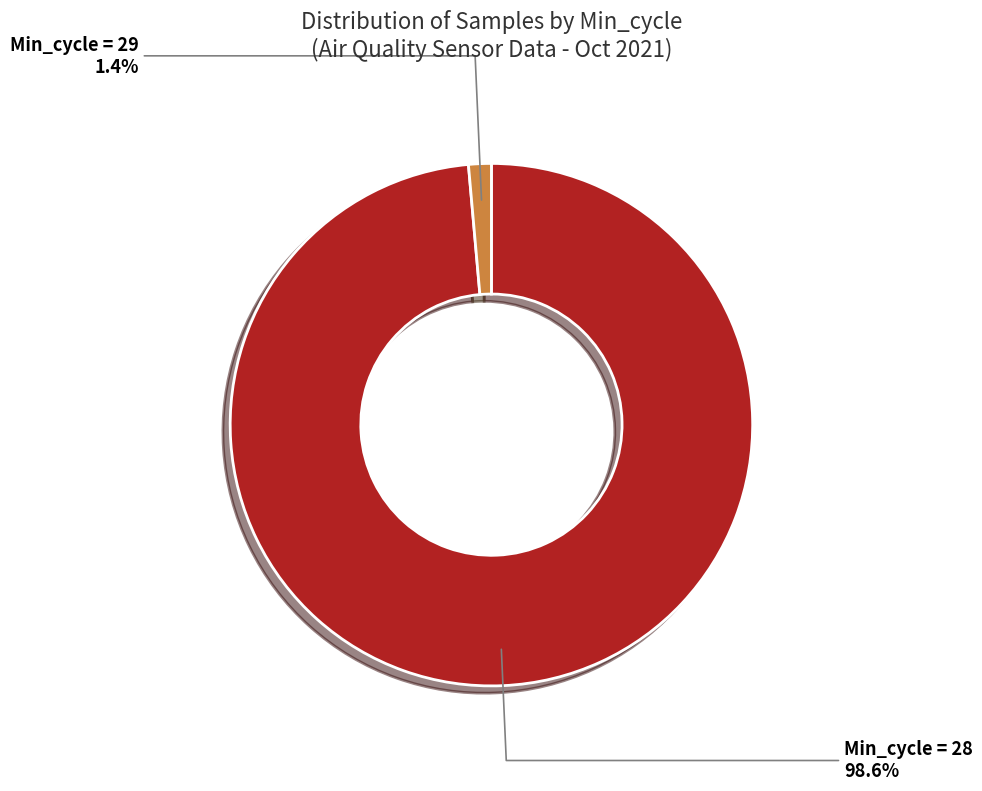

Is there any slice that represents more than half of the pie?

Yes